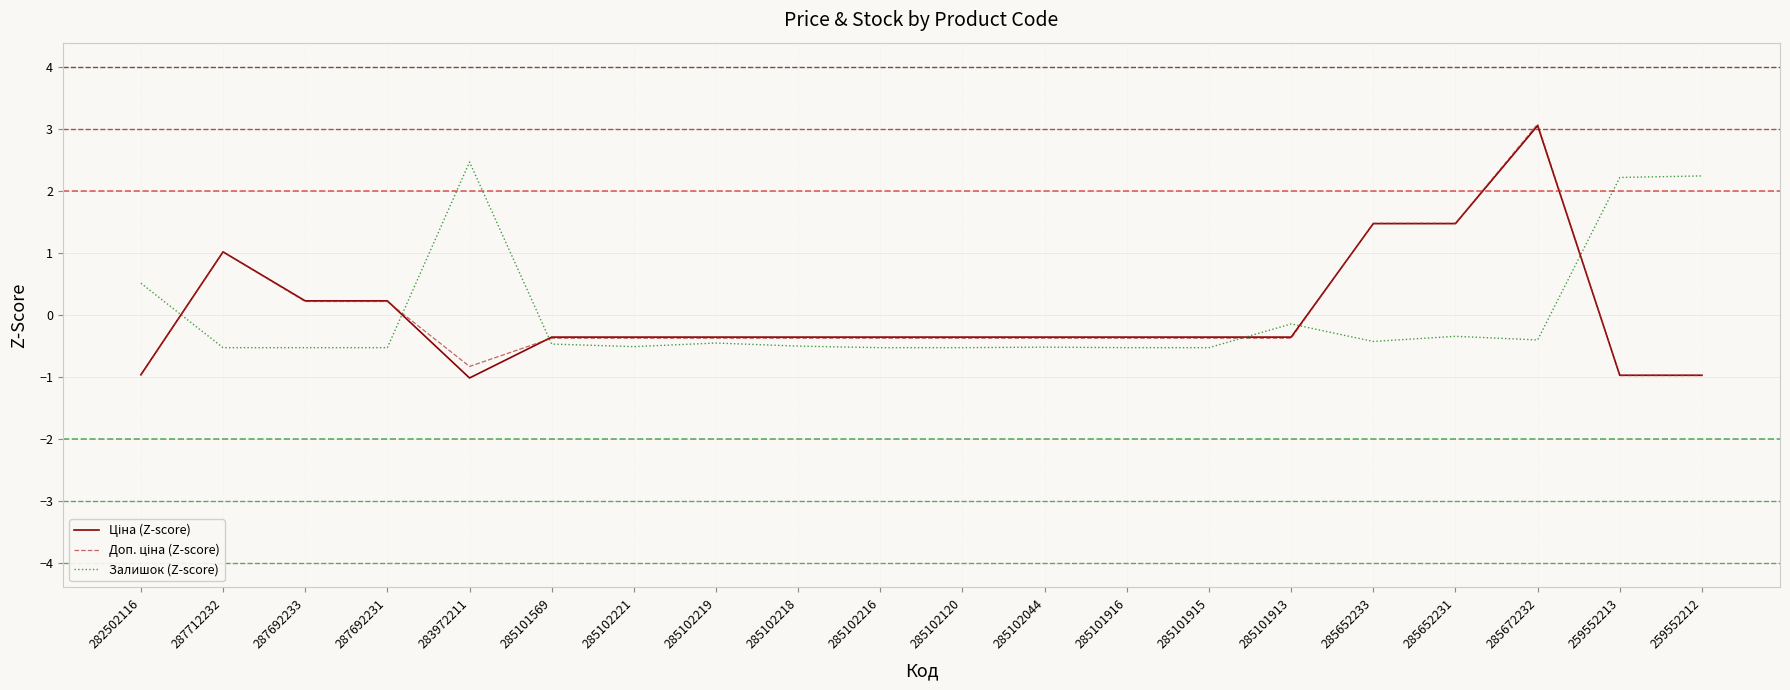

Where is Залишок (Z-score) nearest to the value 0?

285101913